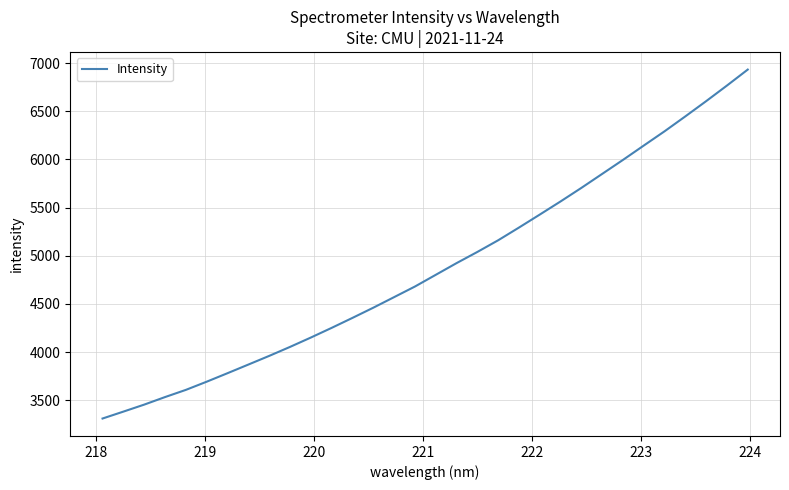

How many values are below 4801?

16